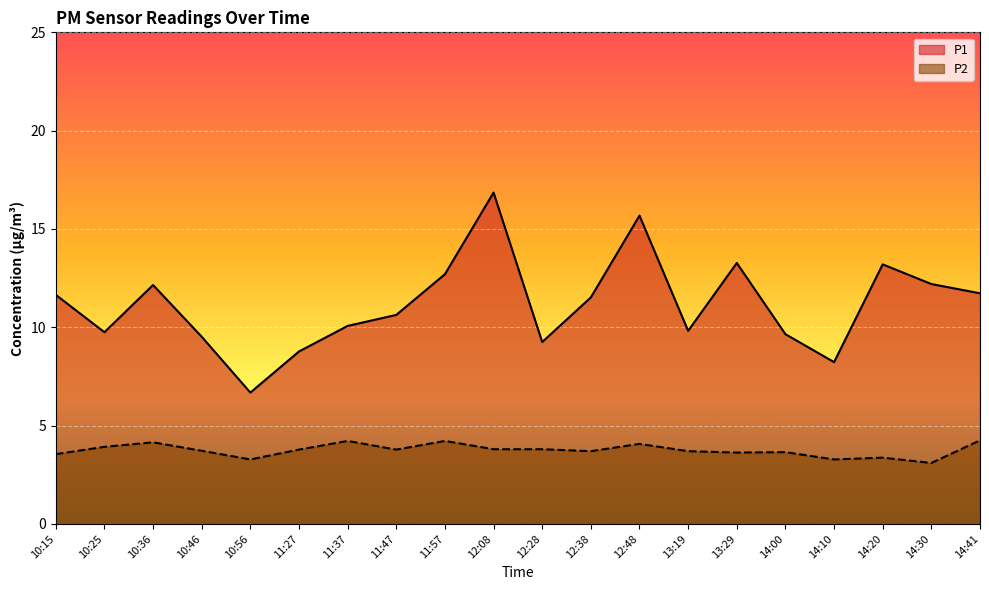

Reading left to right, transcribe all the data shown in this chart.

P1: 11.7	9.8	12.2	9.5	6.7	8.8	10.1	10.6	12.7	16.9	9.2	11.5	15.7	9.8	13.3	9.7	8.2	13.2	12.2	11.7
P2: 3.5	3.9	4.2	3.7	3.3	3.8	4.2	3.8	4.2	3.8	3.8	3.7	4.1	3.7	3.6	3.6	3.3	3.4	3.1	4.2